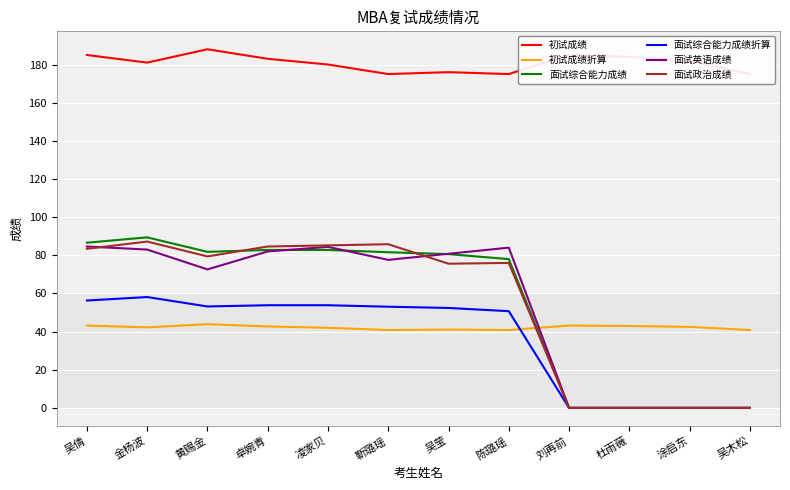

List the labels in order of 面试政治成绩 value, largest first.

金杨波, 靳璐瑶, 凌家贝, 卓婉青, 吴倩, 黄赐金, 陈璐瑶, 吴莹, 刘再前, 杜雨薇, 涂启东, 吴木松